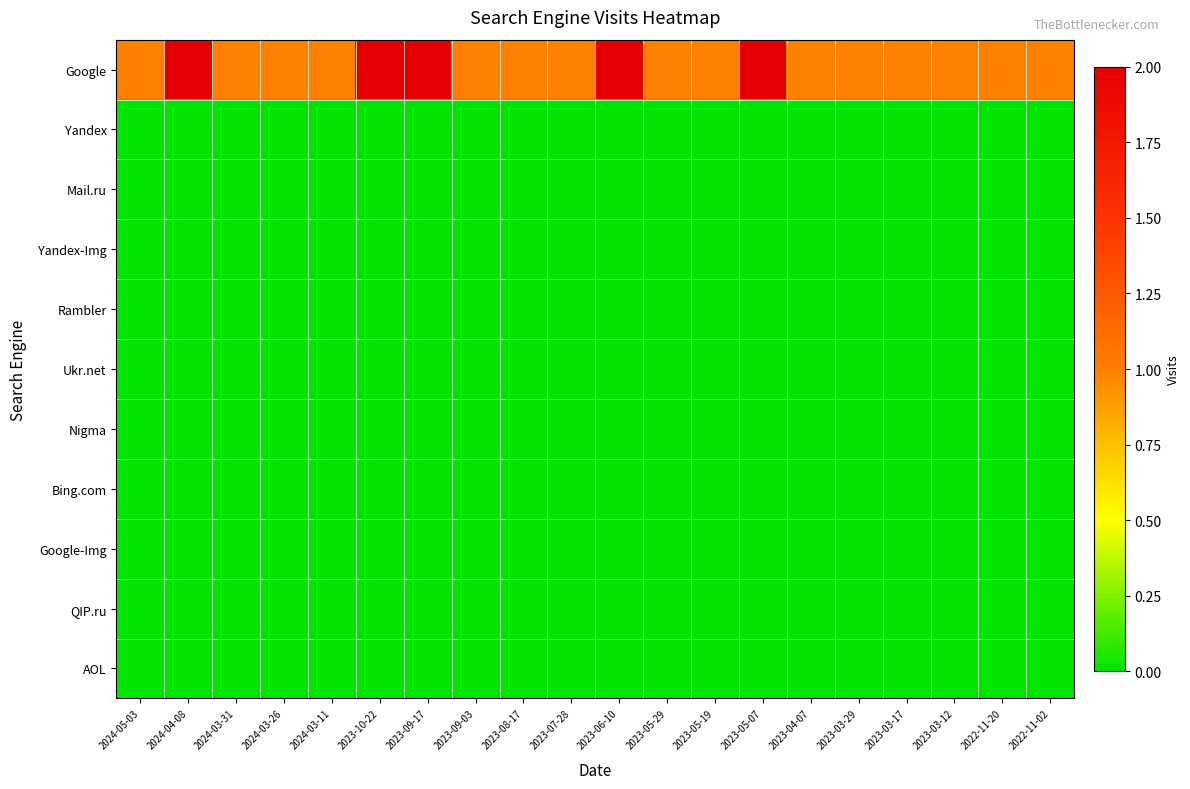

Reading right to left, list all the values displayed in this chart.

Google: 2022-11-02=1	2022-11-20=1	2023-03-12=1	2023-03-17=1	2023-03-29=1	2023-04-07=1	2023-05-07=2	2023-05-19=1	2023-05-29=1	2023-06-10=2	2023-07-28=1	2023-08-17=1	2023-09-03=1	2023-09-17=2	2023-10-22=2	2024-03-11=1	2024-03-26=1	2024-03-31=1	2024-04-08=2	2024-05-03=1
Yandex: 2022-11-02=0	2022-11-20=0	2023-03-12=0	2023-03-17=0	2023-03-29=0	2023-04-07=0	2023-05-07=0	2023-05-19=0	2023-05-29=0	2023-06-10=0	2023-07-28=0	2023-08-17=0	2023-09-03=0	2023-09-17=0	2023-10-22=0	2024-03-11=0	2024-03-26=0	2024-03-31=0	2024-04-08=0	2024-05-03=0
Mail.ru: 2022-11-02=0	2022-11-20=0	2023-03-12=0	2023-03-17=0	2023-03-29=0	2023-04-07=0	2023-05-07=0	2023-05-19=0	2023-05-29=0	2023-06-10=0	2023-07-28=0	2023-08-17=0	2023-09-03=0	2023-09-17=0	2023-10-22=0	2024-03-11=0	2024-03-26=0	2024-03-31=0	2024-04-08=0	2024-05-03=0
Yandex-Img: 2022-11-02=0	2022-11-20=0	2023-03-12=0	2023-03-17=0	2023-03-29=0	2023-04-07=0	2023-05-07=0	2023-05-19=0	2023-05-29=0	2023-06-10=0	2023-07-28=0	2023-08-17=0	2023-09-03=0	2023-09-17=0	2023-10-22=0	2024-03-11=0	2024-03-26=0	2024-03-31=0	2024-04-08=0	2024-05-03=0
Rambler: 2022-11-02=0	2022-11-20=0	2023-03-12=0	2023-03-17=0	2023-03-29=0	2023-04-07=0	2023-05-07=0	2023-05-19=0	2023-05-29=0	2023-06-10=0	2023-07-28=0	2023-08-17=0	2023-09-03=0	2023-09-17=0	2023-10-22=0	2024-03-11=0	2024-03-26=0	2024-03-31=0	2024-04-08=0	2024-05-03=0
Ukr.net: 2022-11-02=0	2022-11-20=0	2023-03-12=0	2023-03-17=0	2023-03-29=0	2023-04-07=0	2023-05-07=0	2023-05-19=0	2023-05-29=0	2023-06-10=0	2023-07-28=0	2023-08-17=0	2023-09-03=0	2023-09-17=0	2023-10-22=0	2024-03-11=0	2024-03-26=0	2024-03-31=0	2024-04-08=0	2024-05-03=0
Nigma: 2022-11-02=0	2022-11-20=0	2023-03-12=0	2023-03-17=0	2023-03-29=0	2023-04-07=0	2023-05-07=0	2023-05-19=0	2023-05-29=0	2023-06-10=0	2023-07-28=0	2023-08-17=0	2023-09-03=0	2023-09-17=0	2023-10-22=0	2024-03-11=0	2024-03-26=0	2024-03-31=0	2024-04-08=0	2024-05-03=0
Bing.com: 2022-11-02=0	2022-11-20=0	2023-03-12=0	2023-03-17=0	2023-03-29=0	2023-04-07=0	2023-05-07=0	2023-05-19=0	2023-05-29=0	2023-06-10=0	2023-07-28=0	2023-08-17=0	2023-09-03=0	2023-09-17=0	2023-10-22=0	2024-03-11=0	2024-03-26=0	2024-03-31=0	2024-04-08=0	2024-05-03=0
Google-Img: 2022-11-02=0	2022-11-20=0	2023-03-12=0	2023-03-17=0	2023-03-29=0	2023-04-07=0	2023-05-07=0	2023-05-19=0	2023-05-29=0	2023-06-10=0	2023-07-28=0	2023-08-17=0	2023-09-03=0	2023-09-17=0	2023-10-22=0	2024-03-11=0	2024-03-26=0	2024-03-31=0	2024-04-08=0	2024-05-03=0
QIP.ru: 2022-11-02=0	2022-11-20=0	2023-03-12=0	2023-03-17=0	2023-03-29=0	2023-04-07=0	2023-05-07=0	2023-05-19=0	2023-05-29=0	2023-06-10=0	2023-07-28=0	2023-08-17=0	2023-09-03=0	2023-09-17=0	2023-10-22=0	2024-03-11=0	2024-03-26=0	2024-03-31=0	2024-04-08=0	2024-05-03=0
AOL: 2022-11-02=0	2022-11-20=0	2023-03-12=0	2023-03-17=0	2023-03-29=0	2023-04-07=0	2023-05-07=0	2023-05-19=0	2023-05-29=0	2023-06-10=0	2023-07-28=0	2023-08-17=0	2023-09-03=0	2023-09-17=0	2023-10-22=0	2024-03-11=0	2024-03-26=0	2024-03-31=0	2024-04-08=0	2024-05-03=0